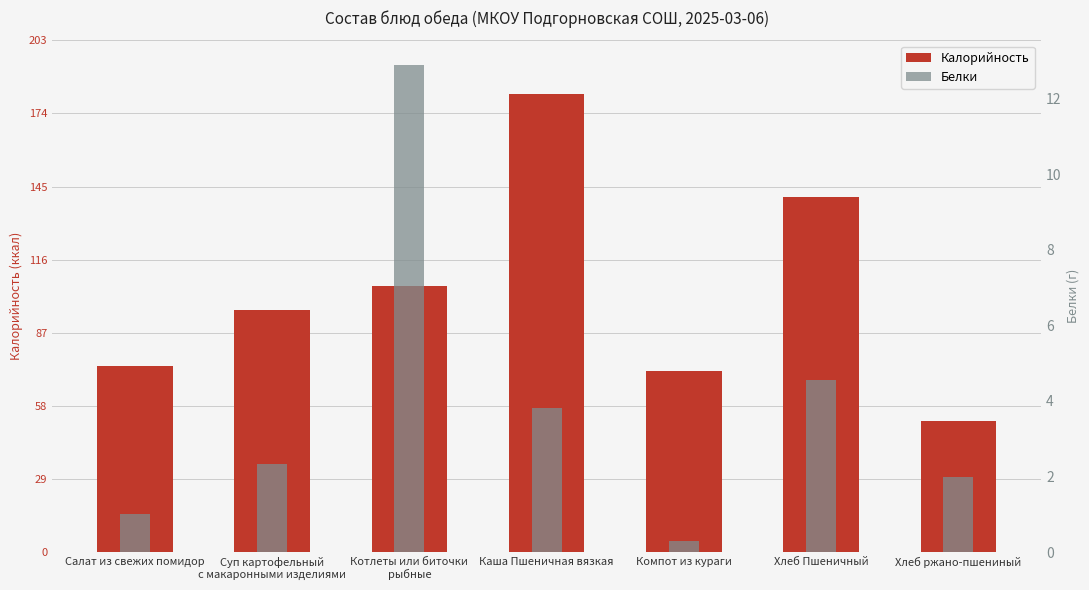

Between Компот из кураги and Хлеб ржано-пшениный, which series saw the biggest shift?

Калорийность